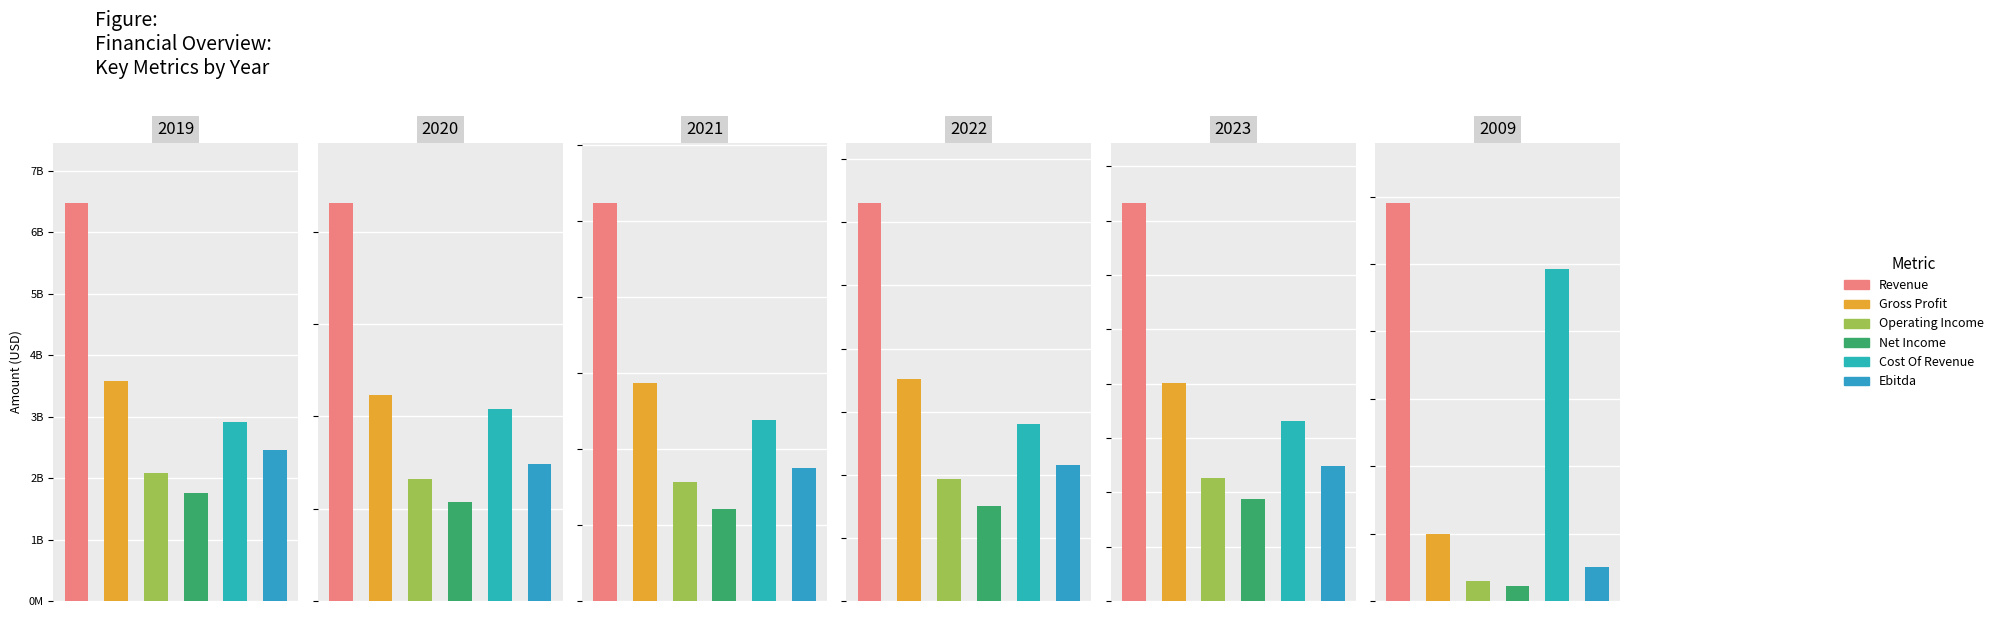

List the labels in order of Cost Of Revenue value, smallest first.

2009, 2019, 2020, 2021, 2022, 2023